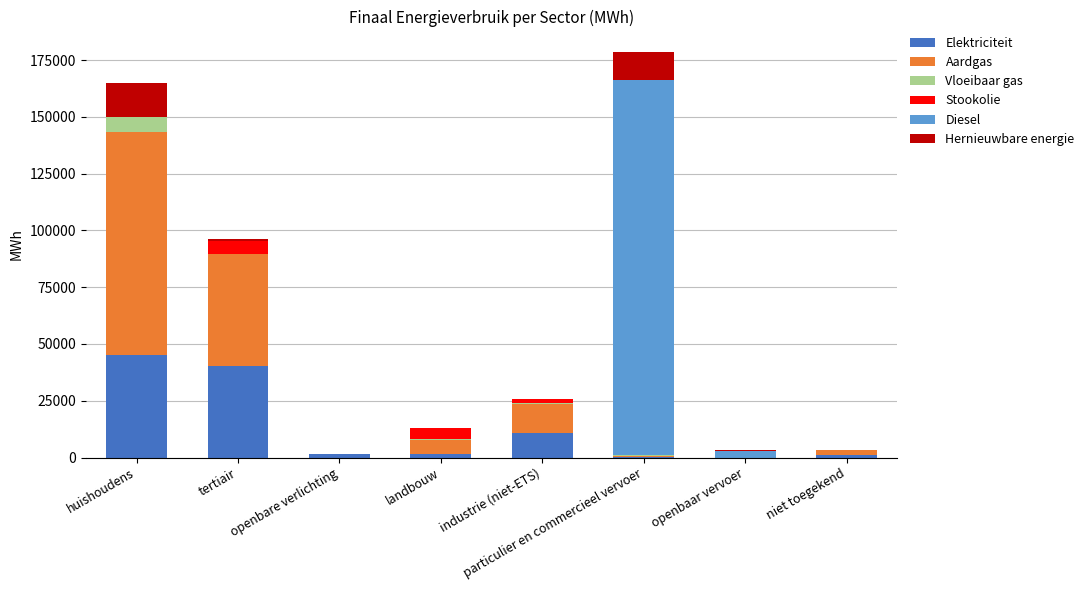

At which label is Elektriciteit closest to 22499?

industrie (niet-ETS)